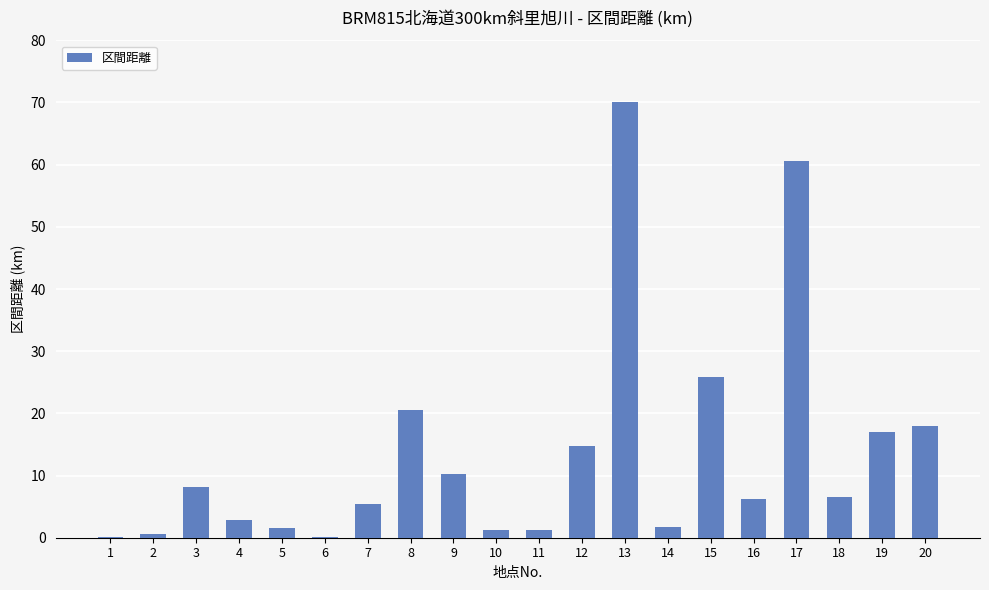

The value at 20 is 18.0. True or false?

True